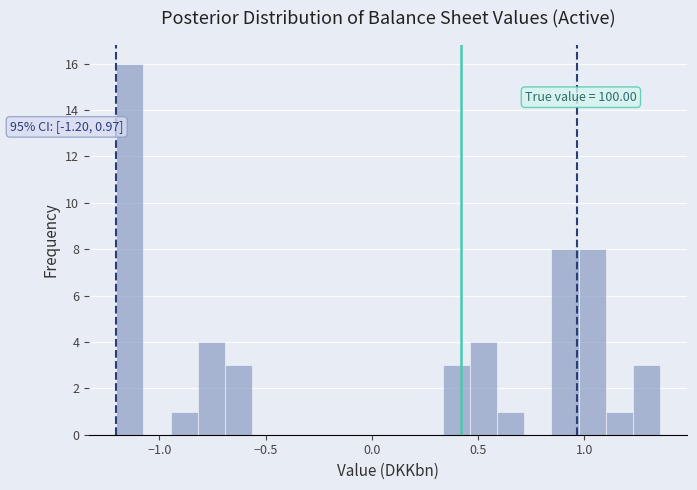

Around what value on the x-axis is the tallest bar? Give the approximate position of its centre, as read against the axis.

-1.15